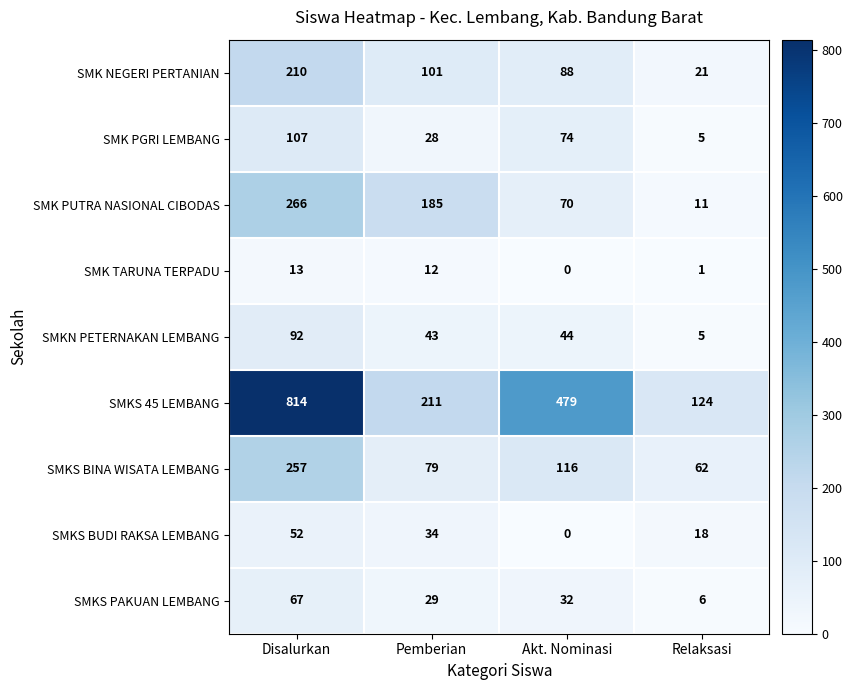

What is the sum of all SMK PGRI LEMBANG values?

214